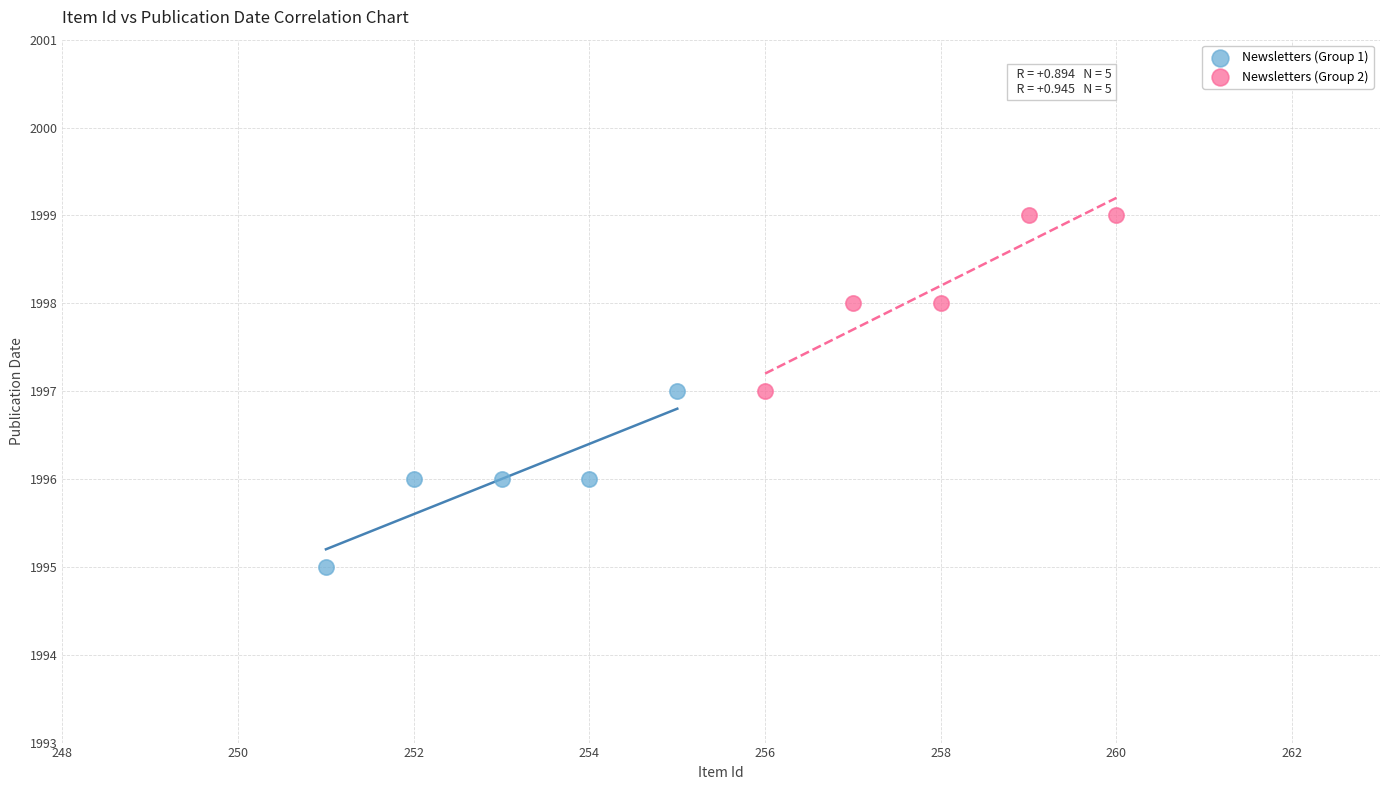

Which series reaches the maximum Y coordinate?

Newsletters (Group 2)